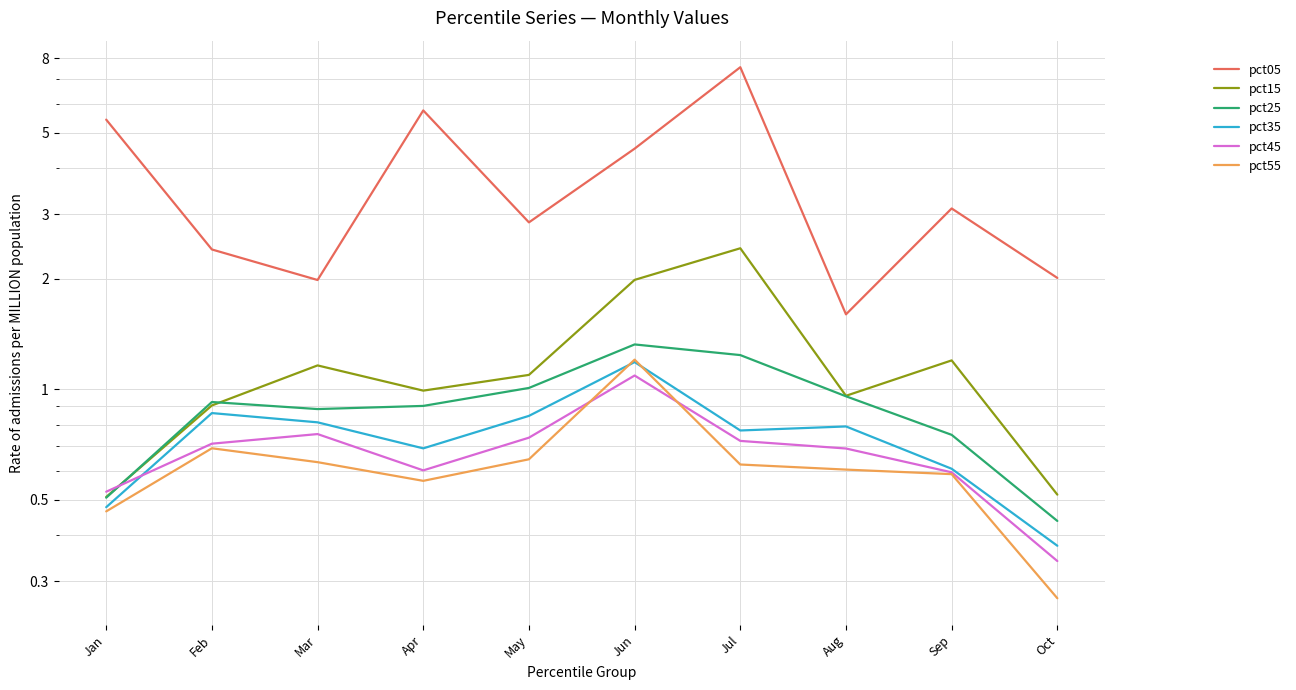

Which category has the highest value in the pct05 series?

Jul